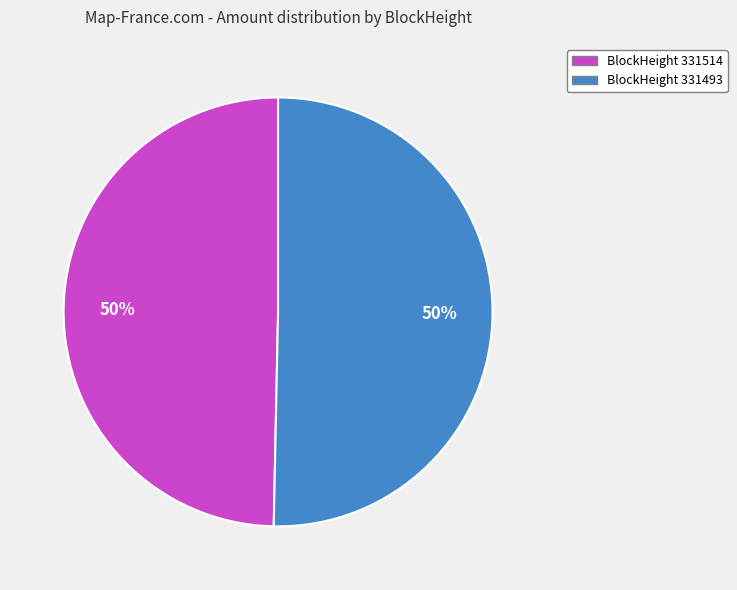

To the nearest percent, what is the average slice percentage?

50%